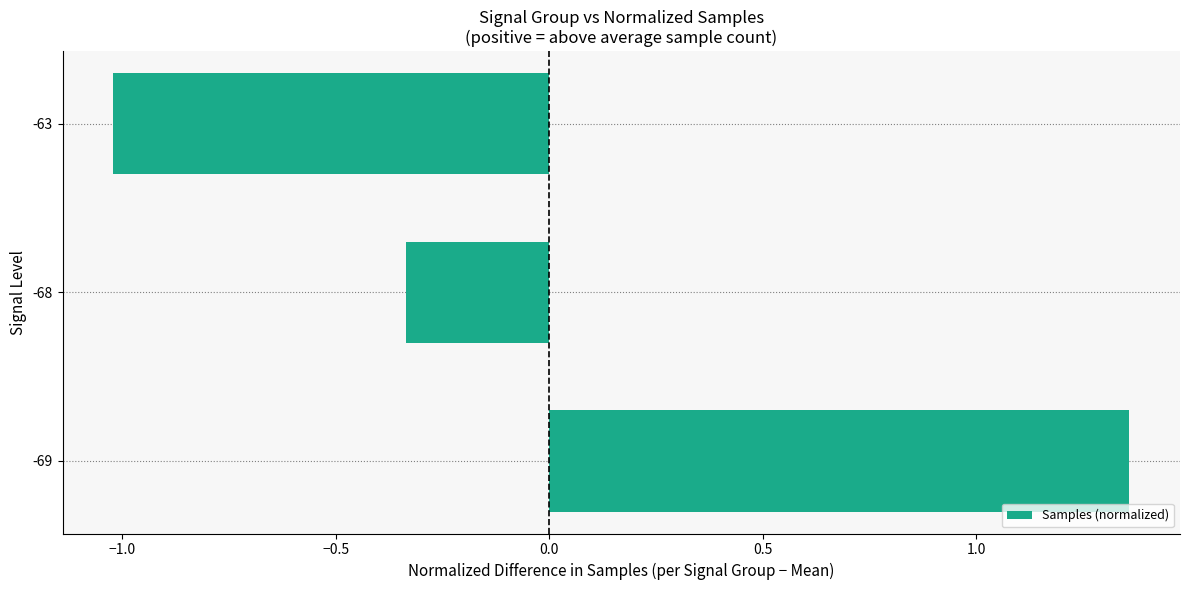

True or false: the data shows -0.6 at -68.

False